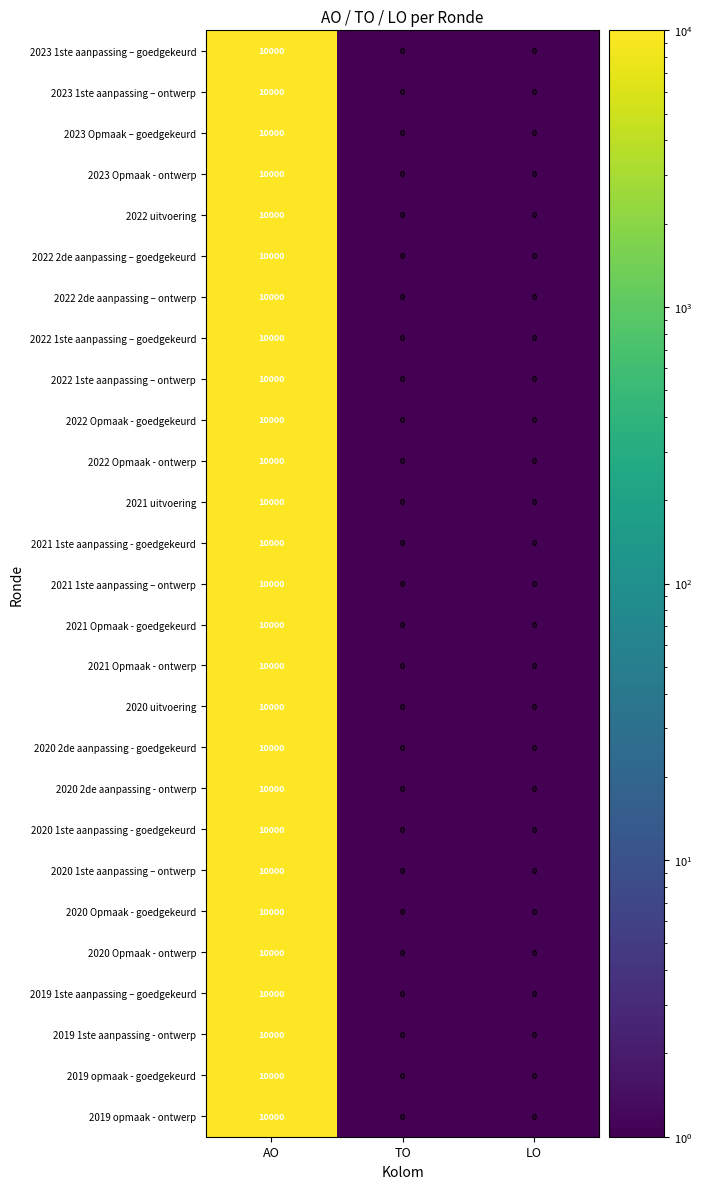

How many categories are shown in the chart?

3